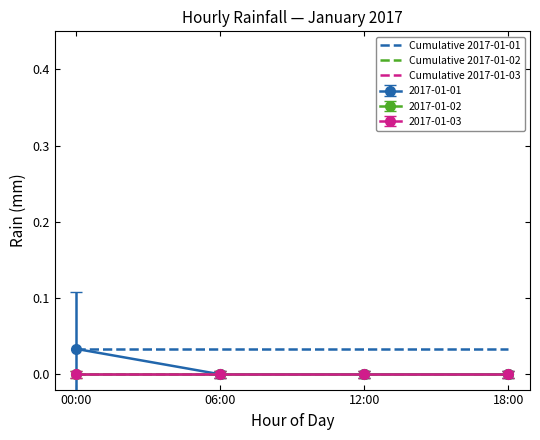

Is the value of Cumulative 2017-01-03 at 18:00 greater than the value of Cumulative 2017-01-02 at 06:00?

No